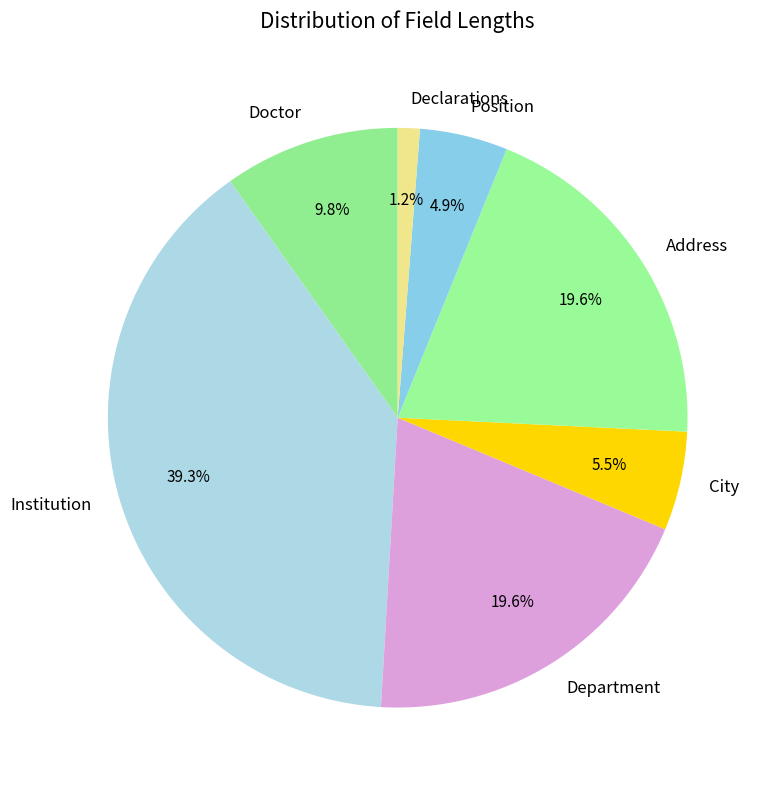

Which slice is the smallest?

Declarations